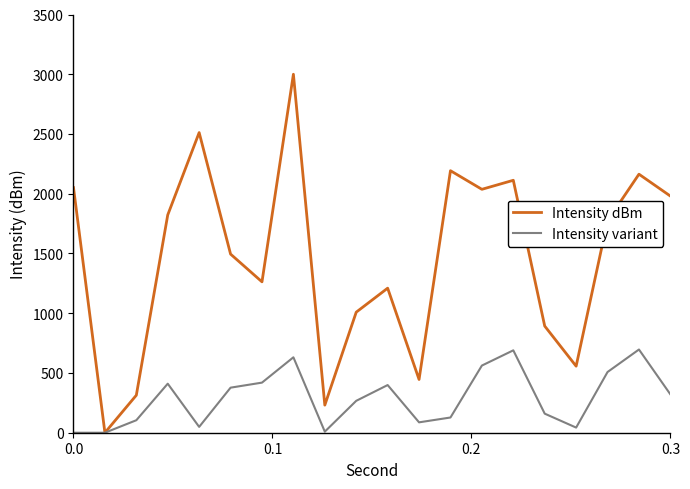

Rank the series by their maximum value, from highest to lowest.

Intensity dBm, Intensity variant